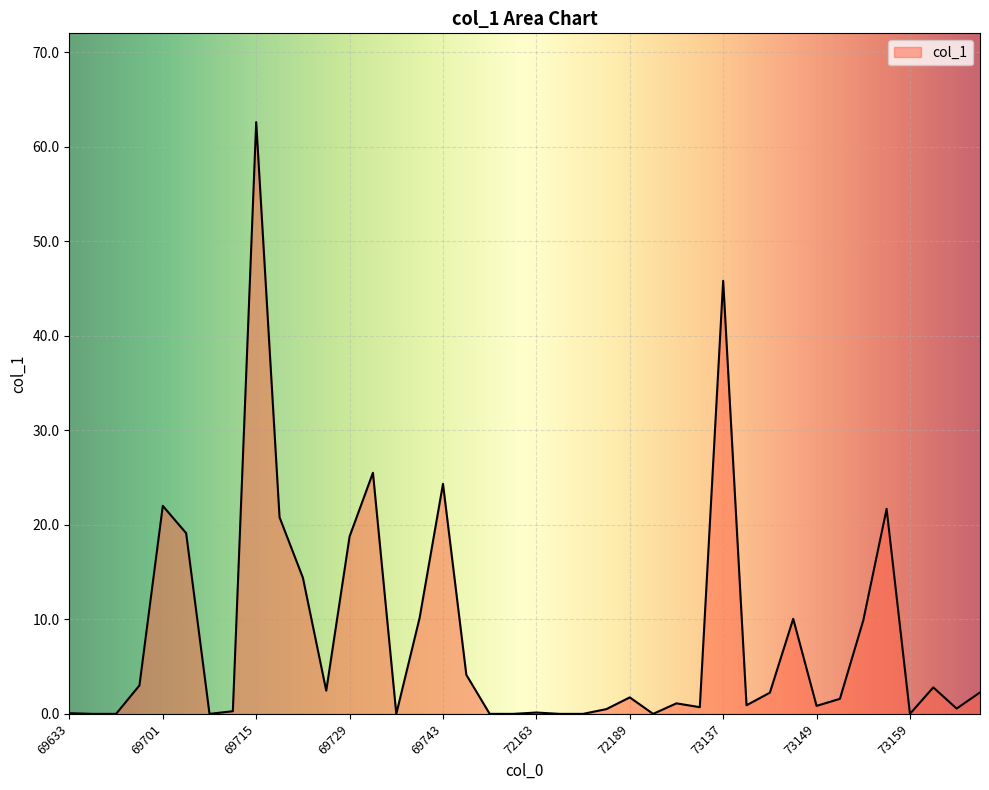

What is the maximum value shown in the chart?

62.6